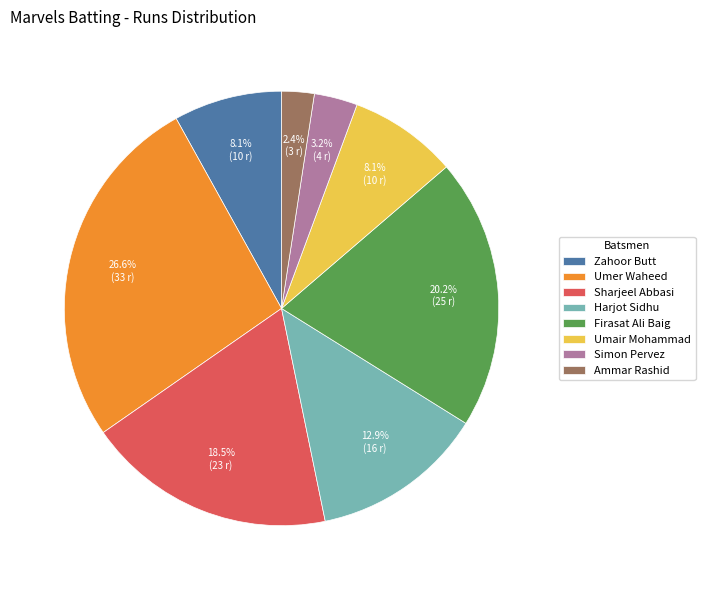

Between Firasat Ali Baig and Harjot Sidhu, which is larger?

Firasat Ali Baig